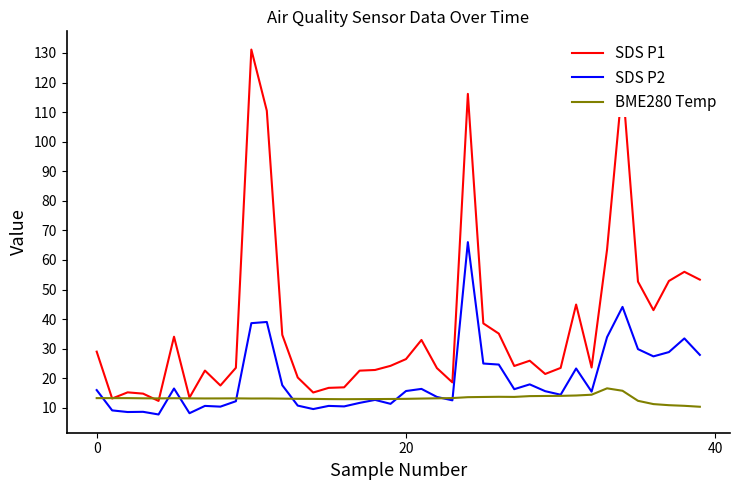

Which series has the largest total across all categories?

SDS P1